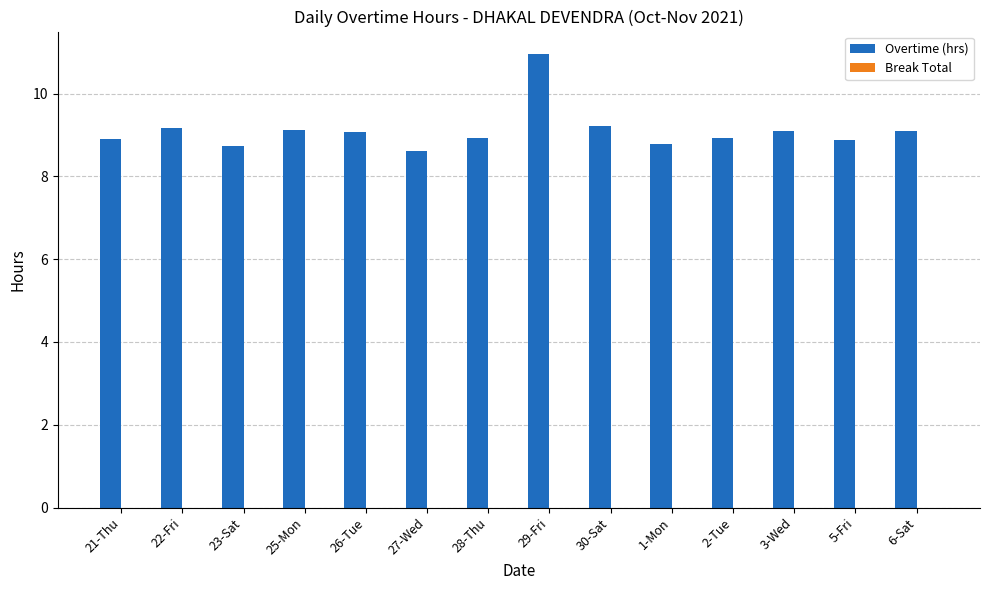

What is the label of the 4th bar from the left?

25-Mon